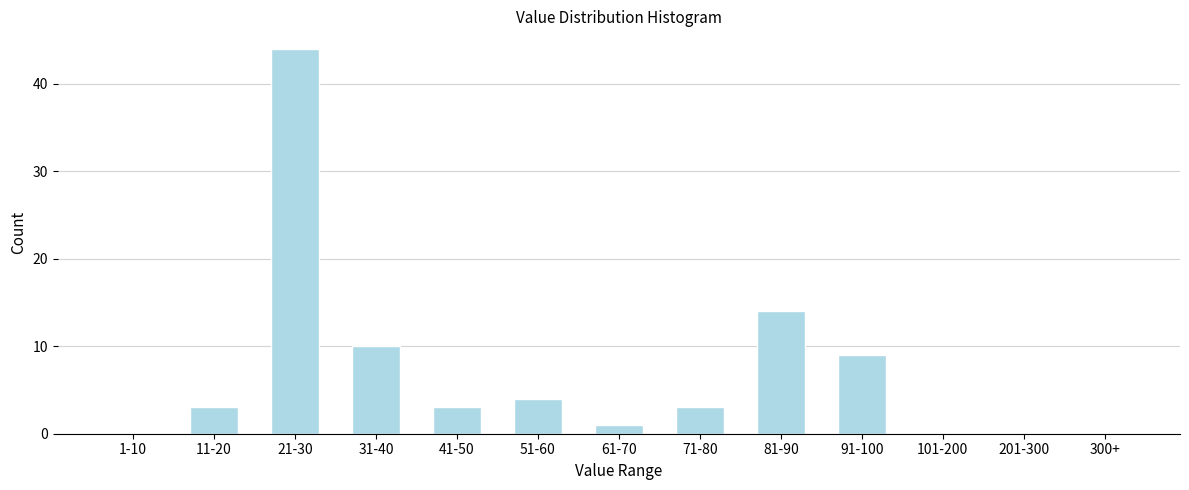

Reading right to left, list all the values displayed in this chart.

300+=0	201-300=0	101-200=0	91-100=9	81-90=14	71-80=3	61-70=1	51-60=4	41-50=3	31-40=10	21-30=44	11-20=3	1-10=0